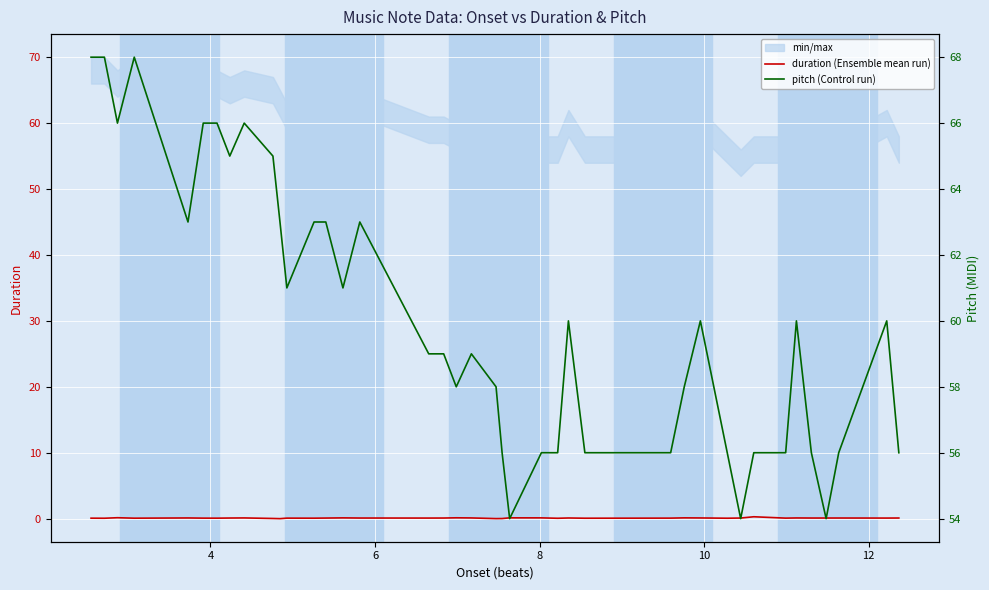

How many lines are shown in the chart?

2